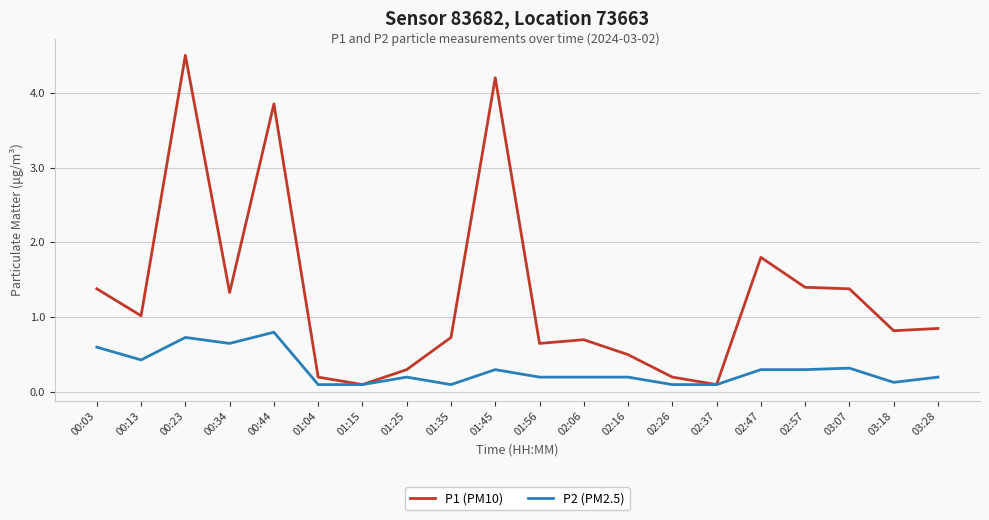

Which label corresponds to the largest value in the chart?

00:23